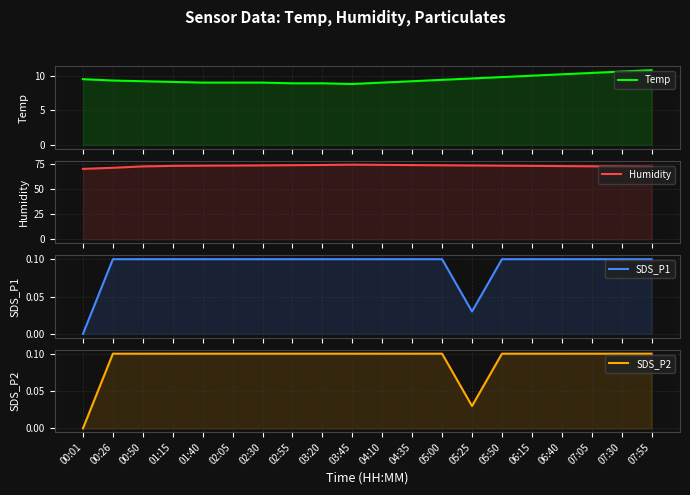

How many data points in SDS_P2 are above 0?

19